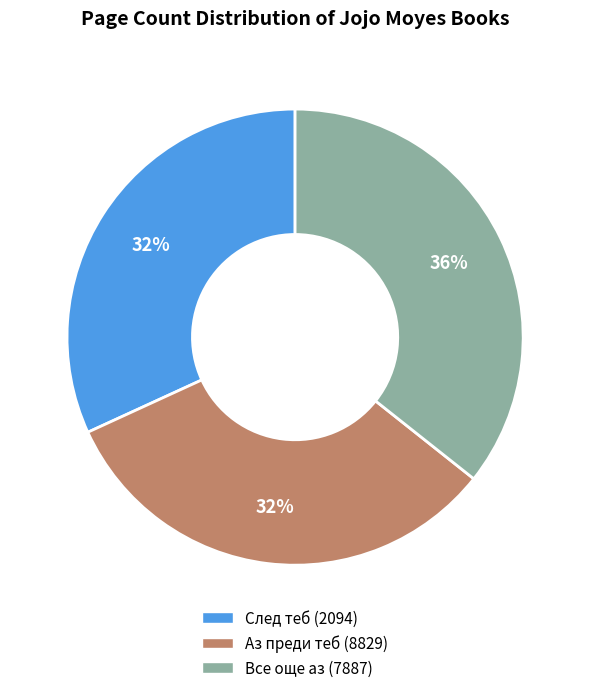

What is the largest slice in the pie chart?

Все още аз (7887)